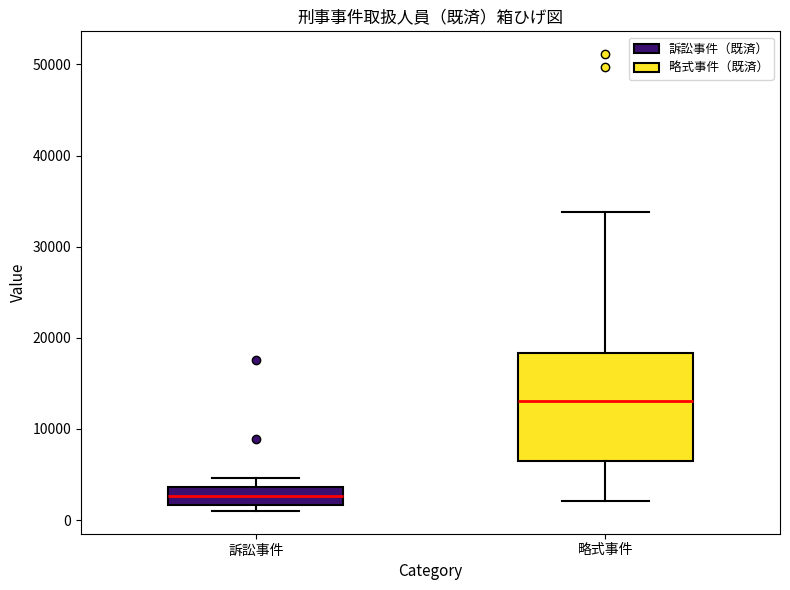

Comparing the boxes themselves (not the whiskers), which one is the tallest?

略式事件